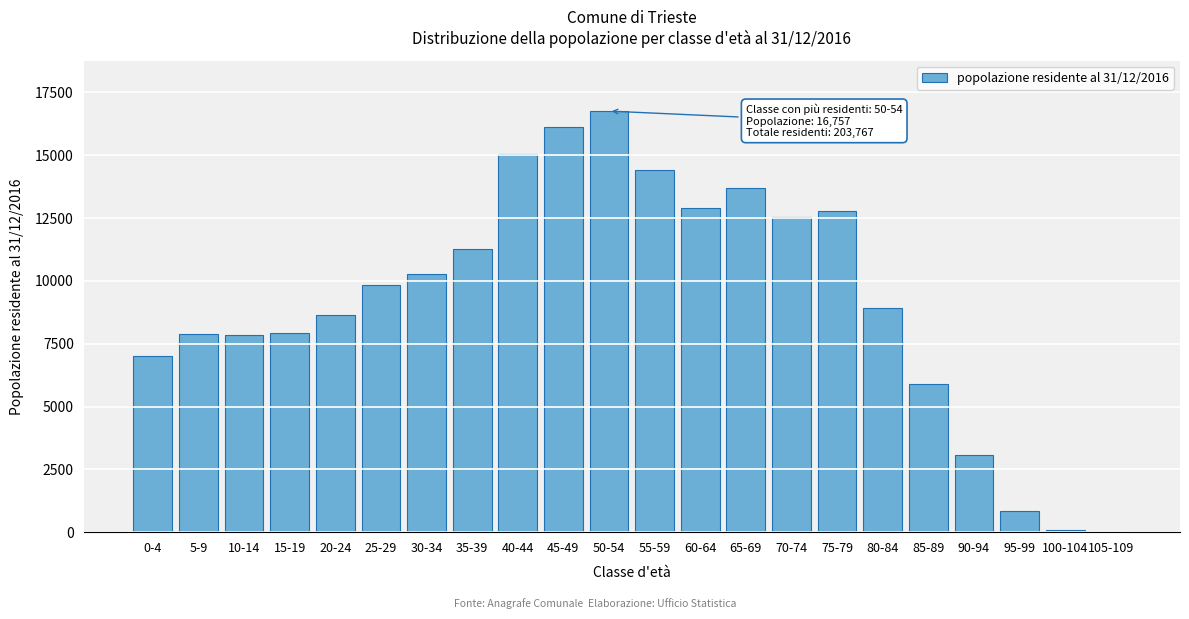

Is it true that the value at 15-19 is 7932?

True